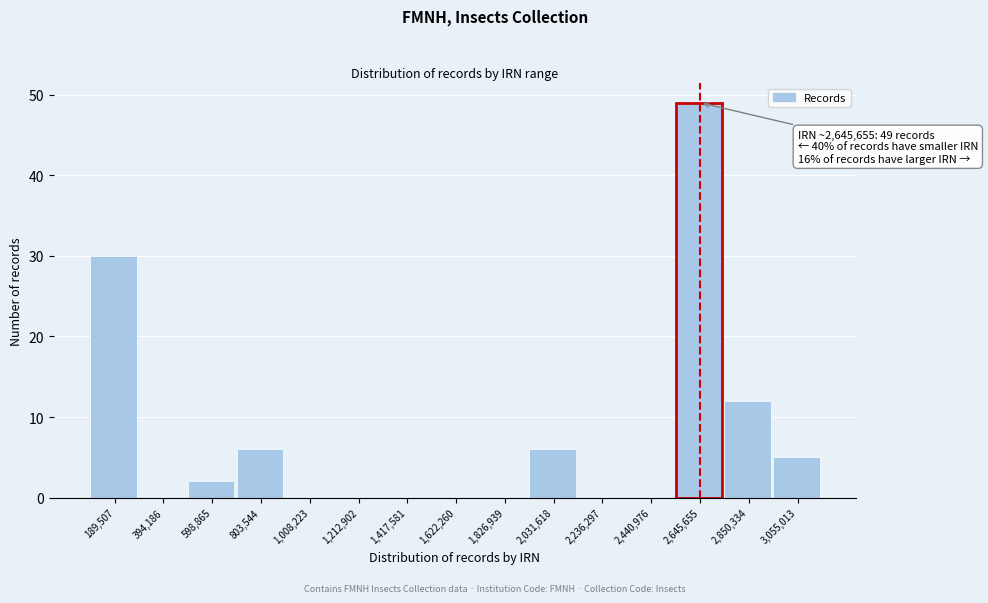

Reading left to right, transcribe all the data shown in this chart.

189,507=30	394,186=0	598,865=2	803,544=6	1,008,223=0	1,212,902=0	1,417,581=0	1,622,260=0	1,826,939=0	2,031,618=6	2,236,297=0	2,440,976=0	2,645,655=49	2,850,334=12	3,055,013=5